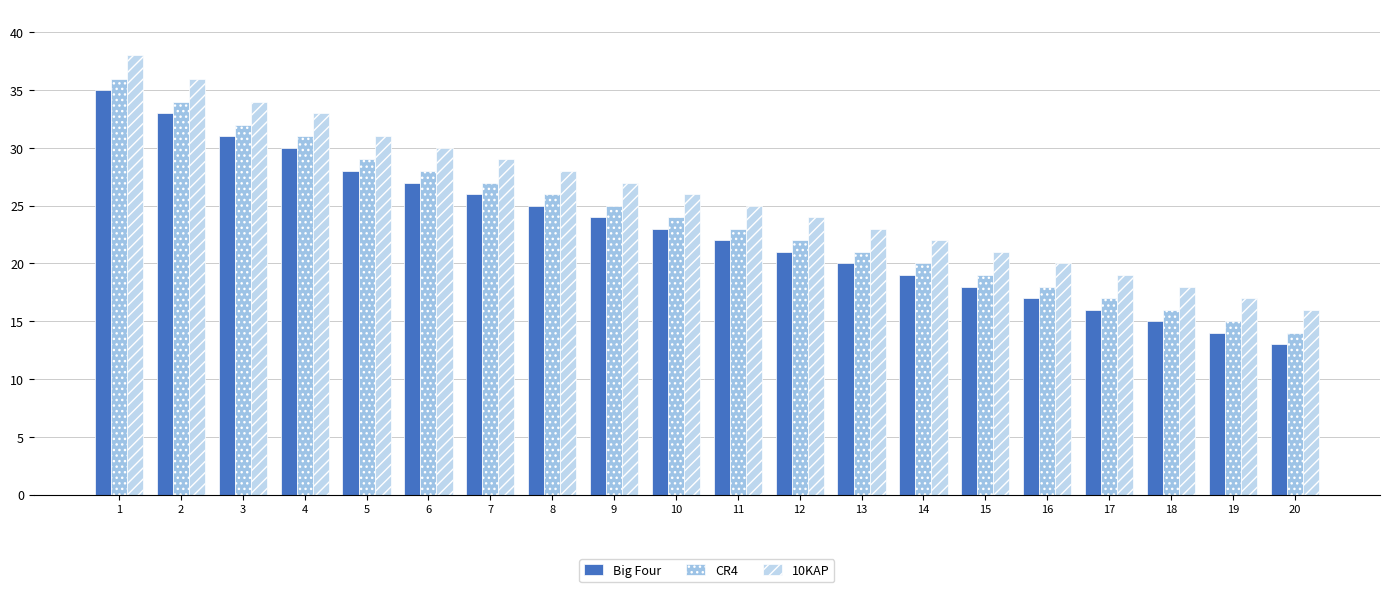

What is the average value of the CR4 series?

24